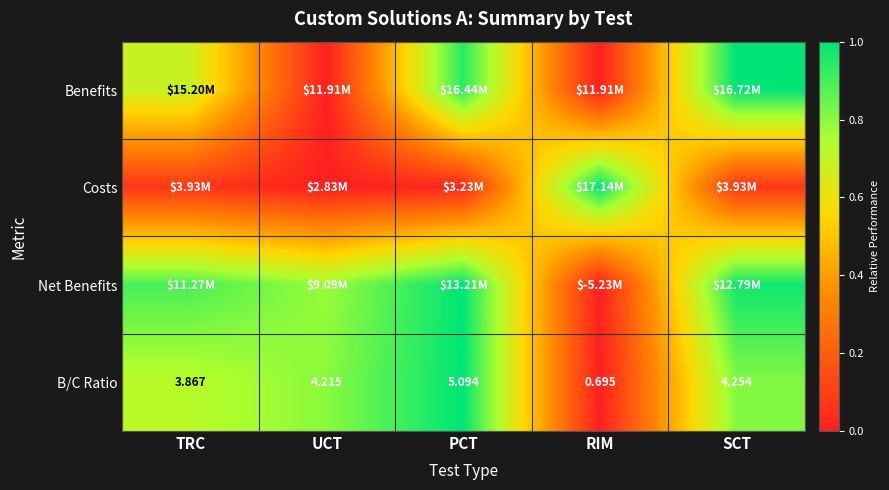

Rank the categories by B/C Ratio value from highest to lowest.

PCT, SCT, UCT, TRC, RIM